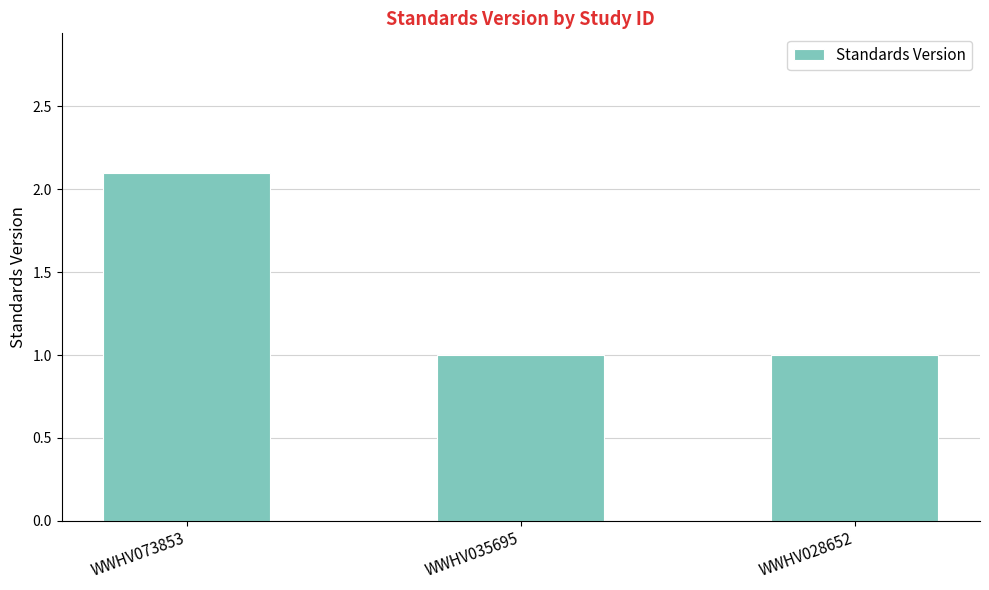

What is the approximate value at WWHV073853?

2.1